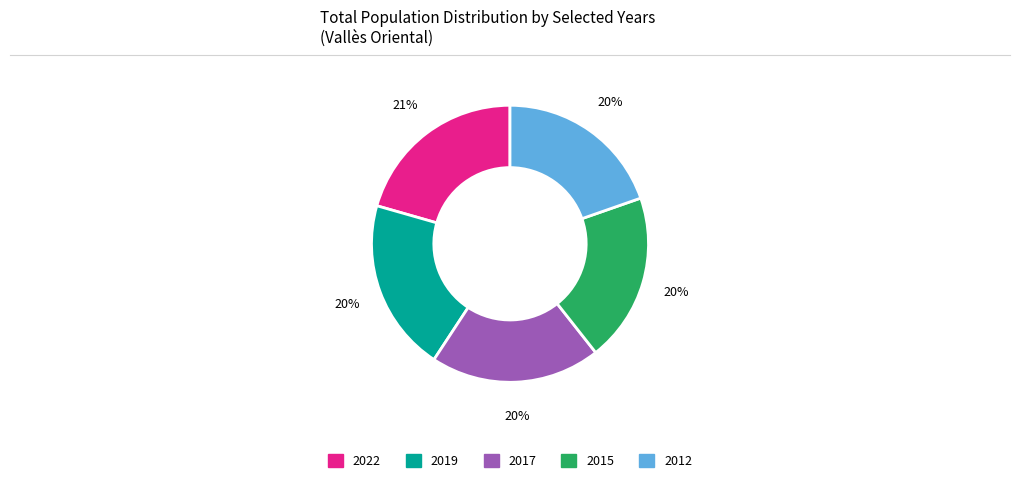

Is it true that 2019 is 20% of the pie?

True